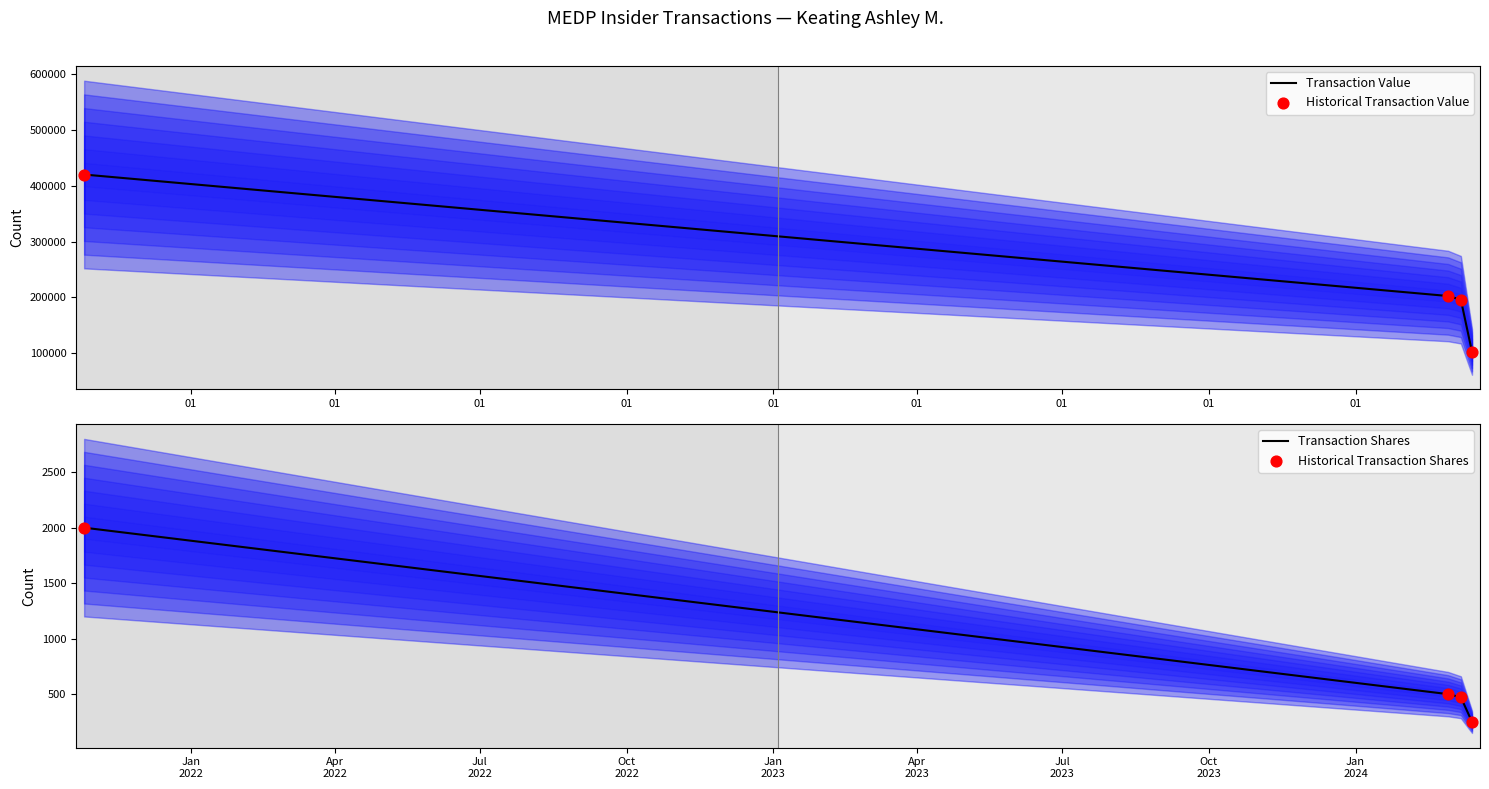

Which series has the largest Y range (max minus min)?

Transaction Value